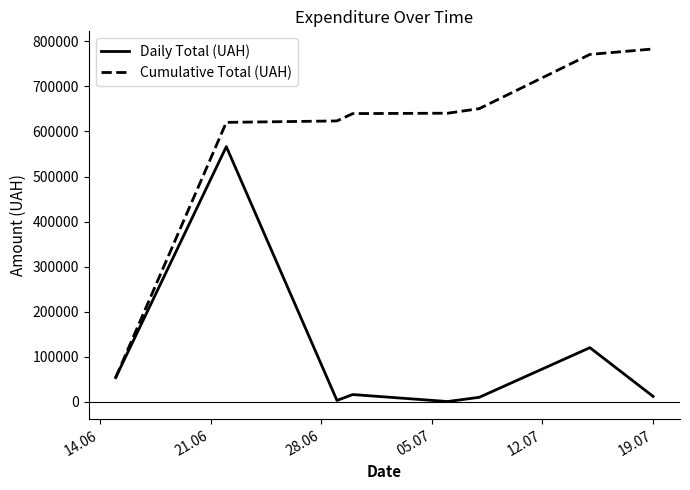

Which series has the widest spread of values?

Cumulative Total (UAH)